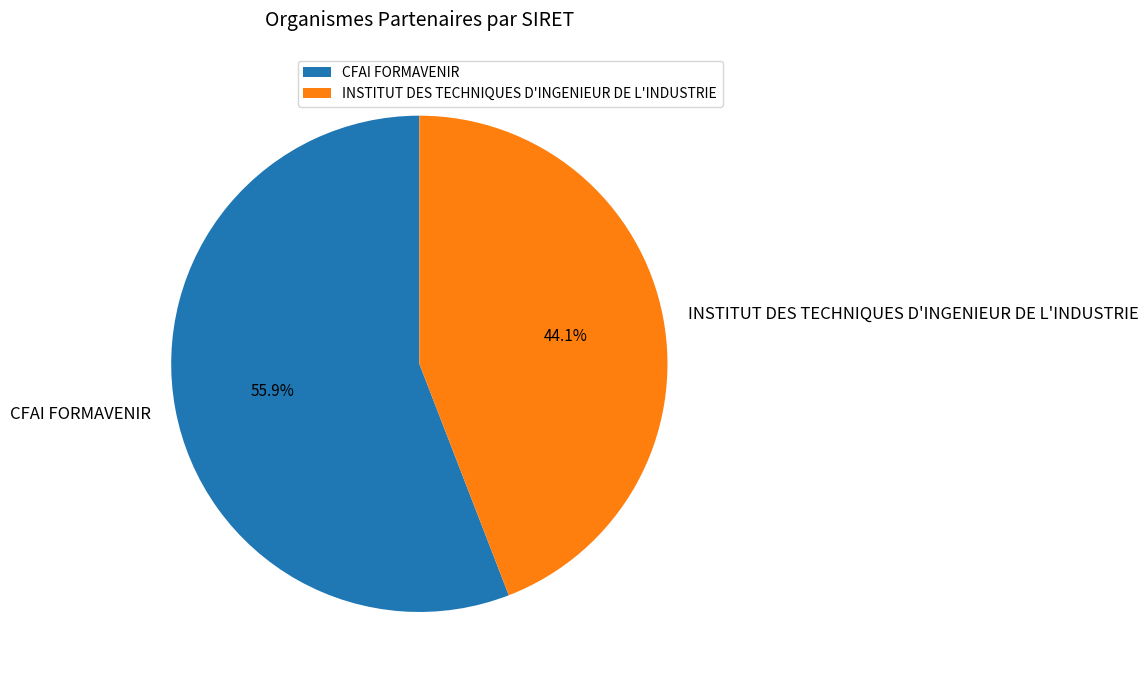

Do CFAI FORMAVENIR and INSTITUT DES TECHNIQUES D'INGENIEUR DE L'INDUSTRIE together represent more than half of the pie?

Yes